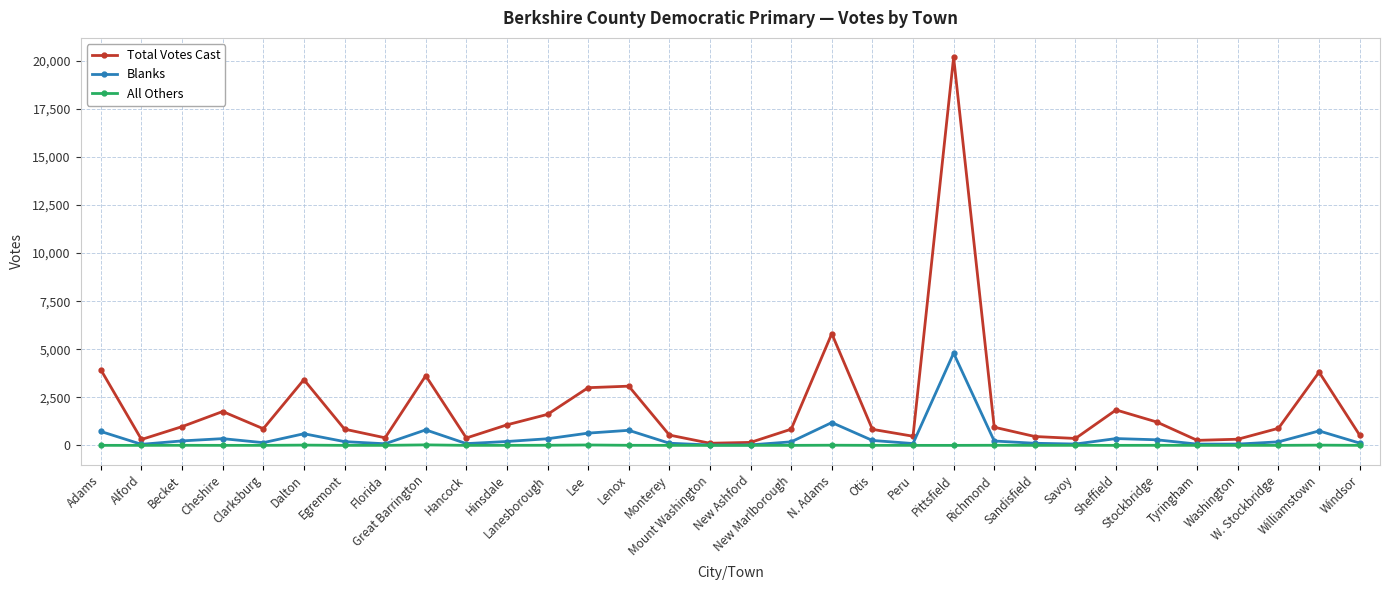

Which category has the highest value in the Blanks series?

Pittsfield